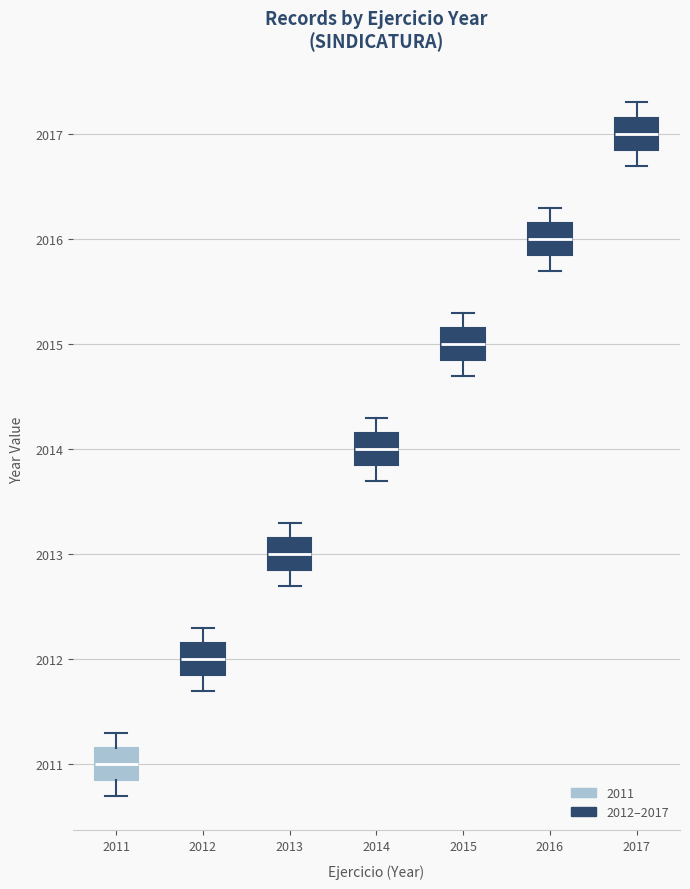

Reading left to right, read every box against the y-axis: the position of its median line, the range the box covers, and the ends of its whiskers. The values are not printed on the chart, so give them approximately, as read against the axis.

2011: median 2011.0, box 2010.9 to 2011.2, whiskers 2010.7 to 2011.3
2012: median 2012.0, box 2011.9 to 2012.2, whiskers 2011.7 to 2012.3
2013: median 2013.0, box 2012.9 to 2013.2, whiskers 2012.7 to 2013.3
2014: median 2014.0, box 2013.9 to 2014.2, whiskers 2013.7 to 2014.3
2015: median 2015.0, box 2014.9 to 2015.2, whiskers 2014.7 to 2015.3
2016: median 2016.0, box 2015.9 to 2016.2, whiskers 2015.7 to 2016.3
2017: median 2017.0, box 2016.9 to 2017.2, whiskers 2016.7 to 2017.3